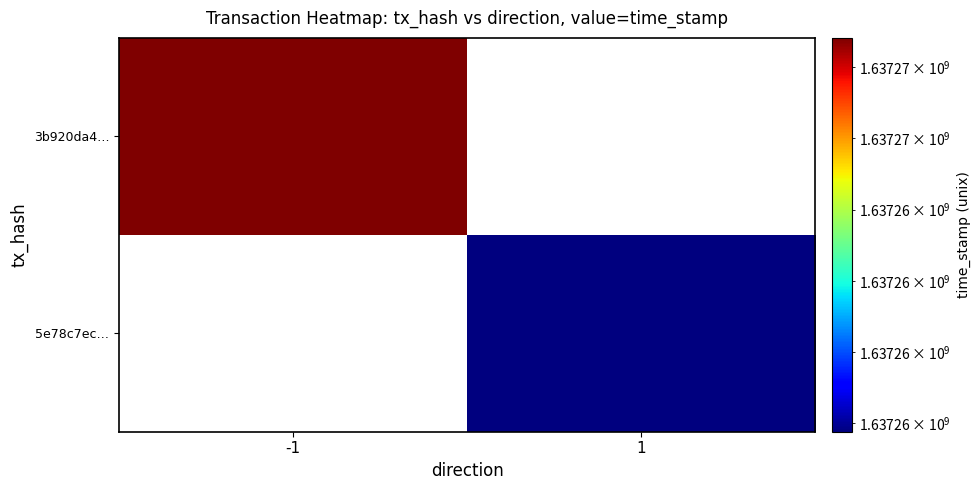

Which has a higher value, 1 or -1?

-1